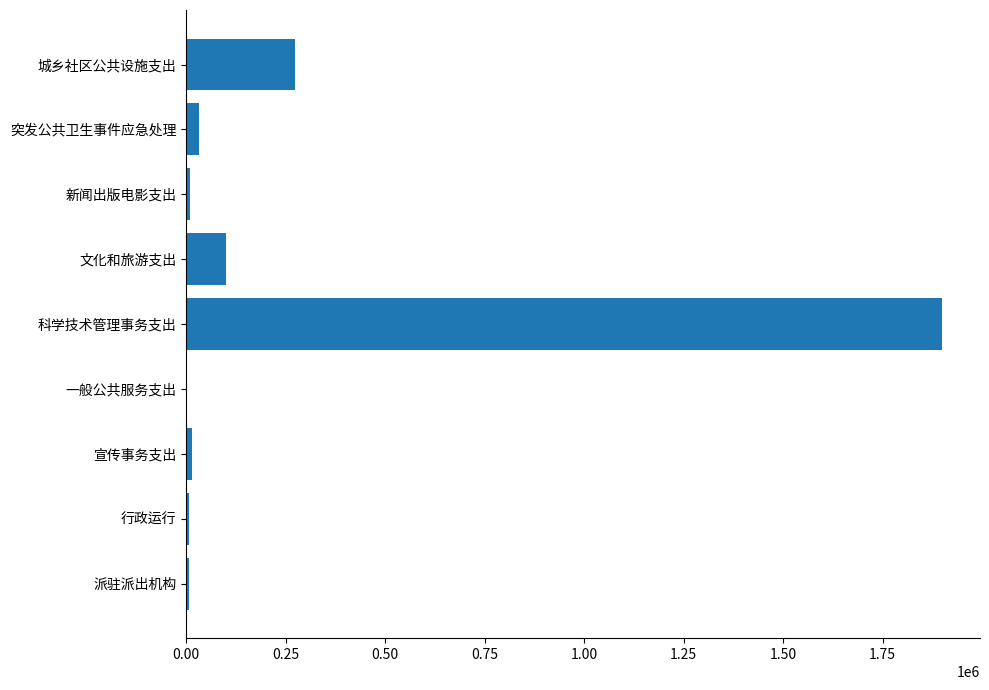

At which category does the chart reach its peak across all series?

科学技术管理事务支出